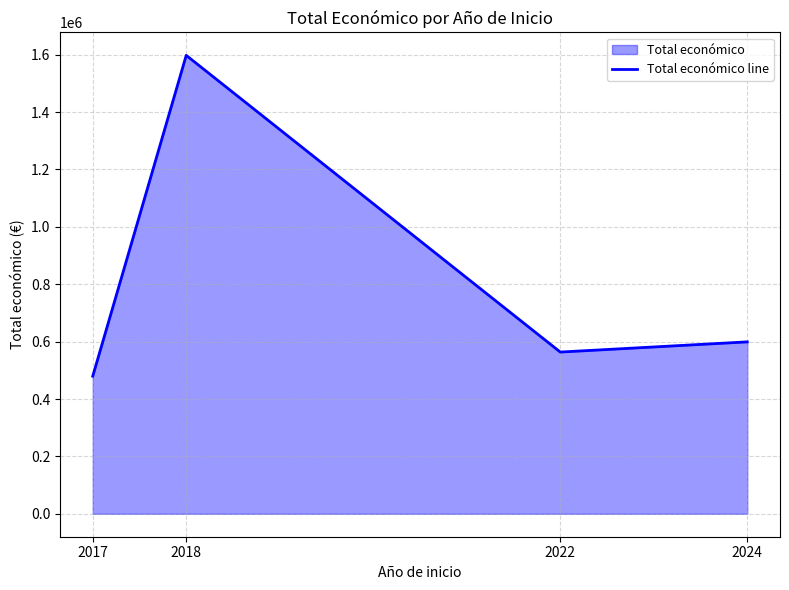

Reading right to left, what are all the values shown in this chart?

2024=599211	2022=563721	2018=1597786	2017=479545